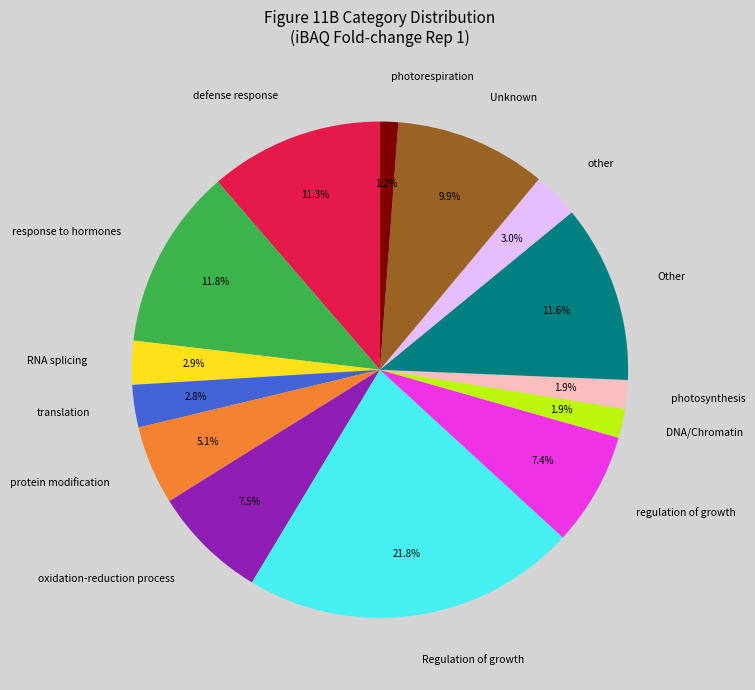

Between RNA splicing and photorespiration, which is larger?

RNA splicing